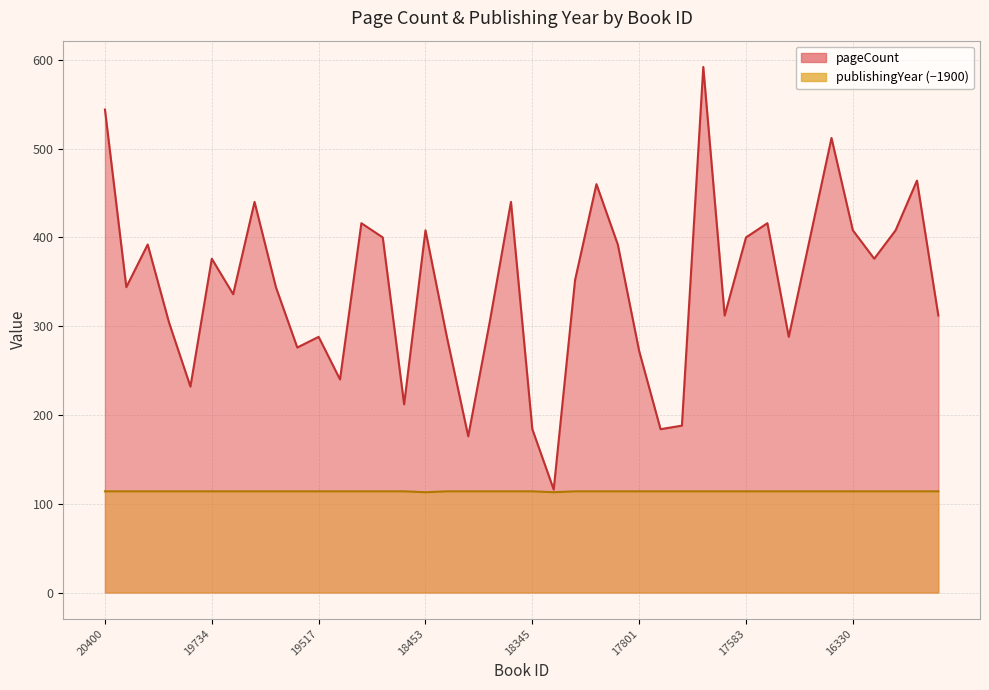

What is the value of the pageCount point at the 35th from the left?

512